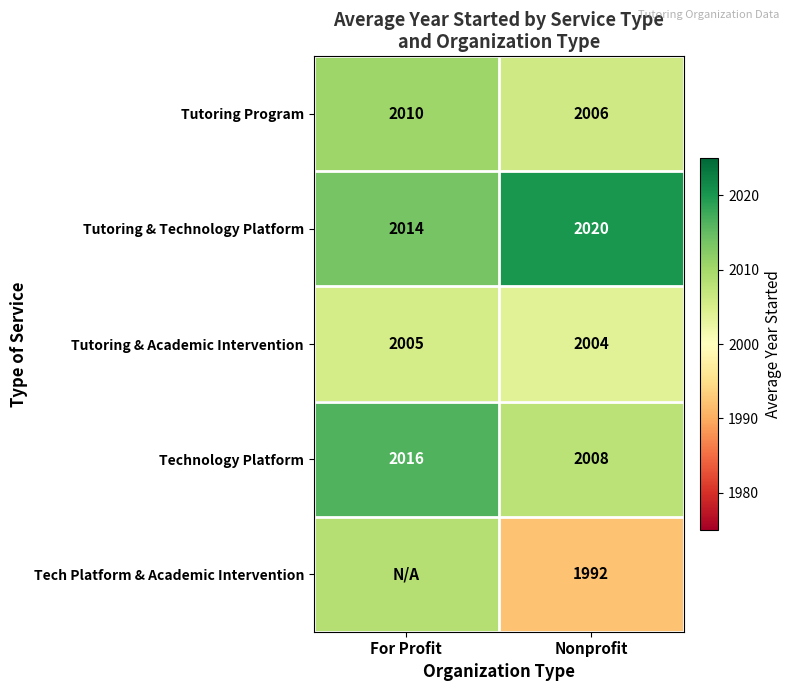

At Nonprofit, list the series in order from largest to smallest.

Tutoring & Technology Platform, Technology Platform, Tutoring Program, Tutoring & Academic Intervention, Tech Platform & Academic Intervention